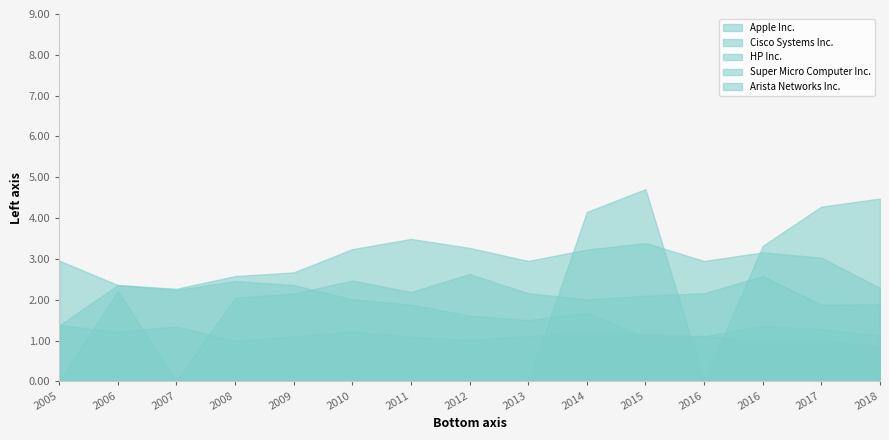

Reading left to right, list all the values displayed in this chart.

Apple Inc.: 3.0	2.4	2.2	2.5	2.4	2.0	1.9	1.6	1.5	1.7	1.1	1.1	1.4	1.3	1.1
Cisco Systems Inc.: 1.4	2.4	2.3	2.6	2.7	3.2	3.5	3.3	3.0	3.2	3.4	3.0	3.2	3.0	2.3
HP Inc.: 1.4	1.2	1.4	1.0	1.1	1.2	1.1	1.0	1.1	1.2	1.1	1.1	1.0	1.0	0.8
Super Micro Computer Inc.: 0.0	2.2	0.0	2.0	2.1	2.5	2.2	2.6	2.2	2.0	2.1	2.2	2.6	1.9	1.9
Arista Networks Inc.: 0.0	0.0	0.0	0.0	0.0	0.0	0.0	0.0	0.0	4.2	4.7	0.0	3.3	4.3	4.5